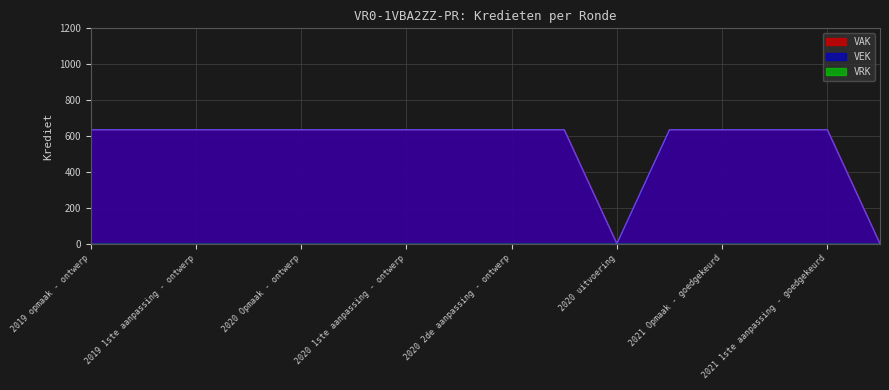

At which label is VAK closest to 317?

2020 uitvoering